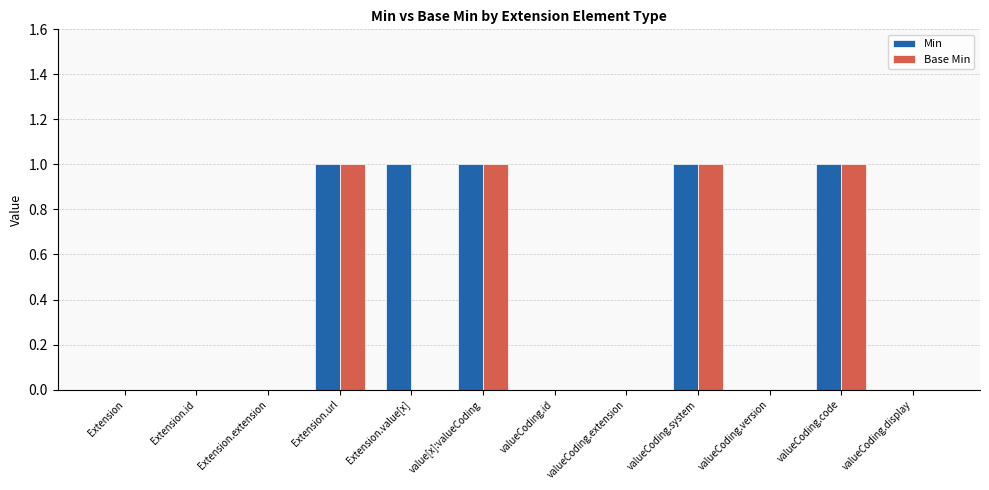

Is it true that Min equals 1 at valueCoding.code?

True